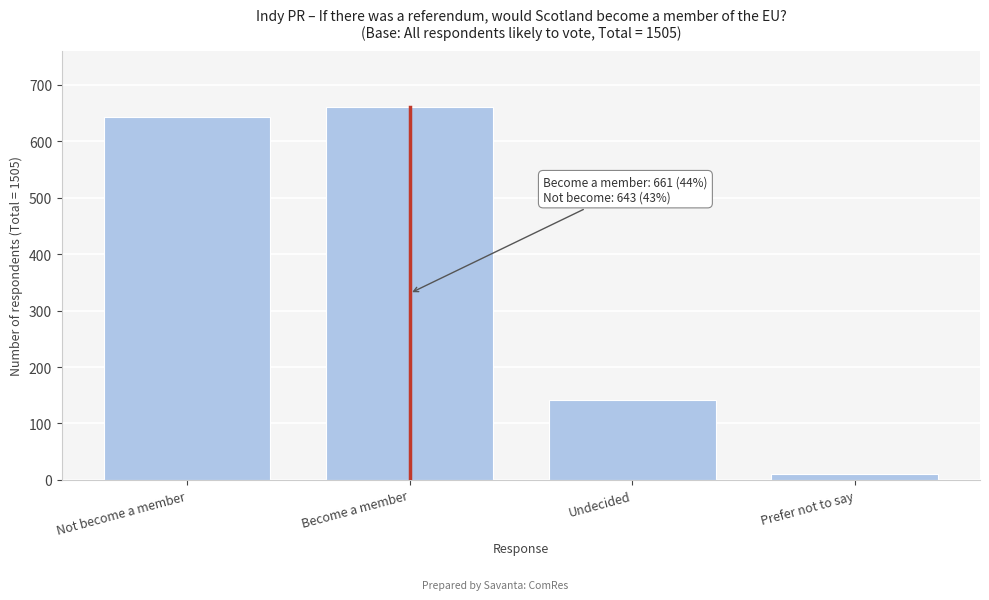

Reading left to right, transcribe all the data shown in this chart.

643	661	141	11